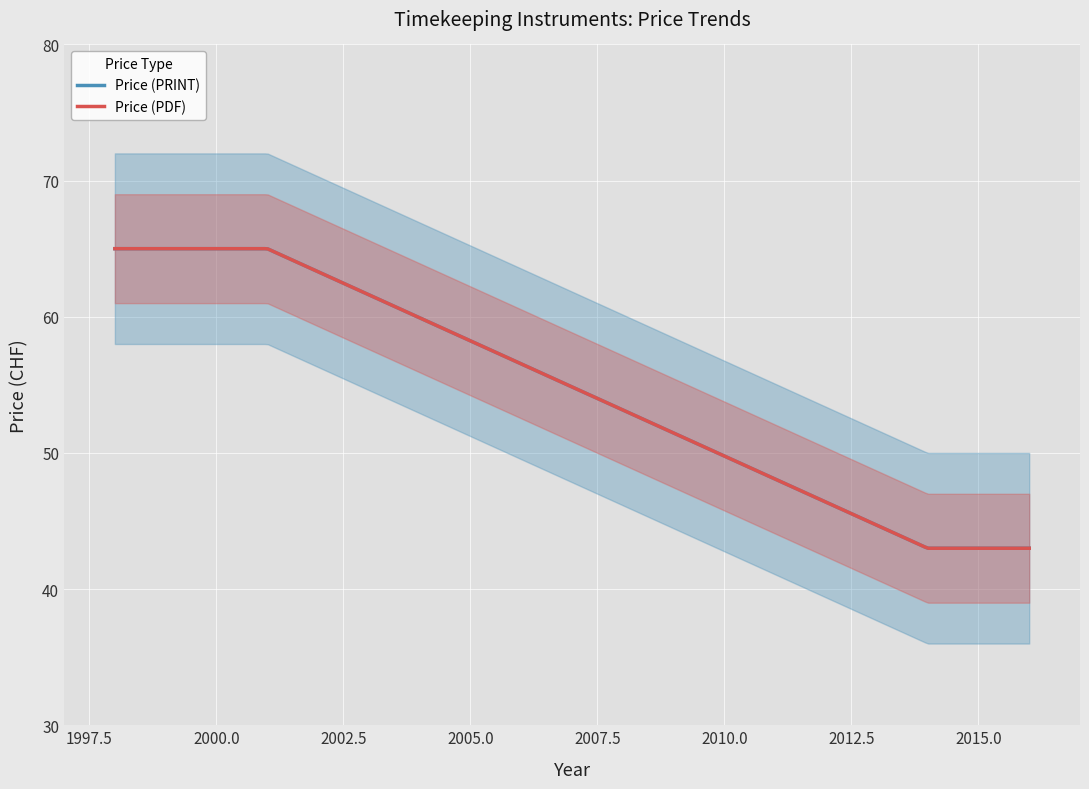

Reading left to right, list all the values displayed in this chart.

Price (PDF): 65	65	43	43
Price (PRINT): 65	65	43	43